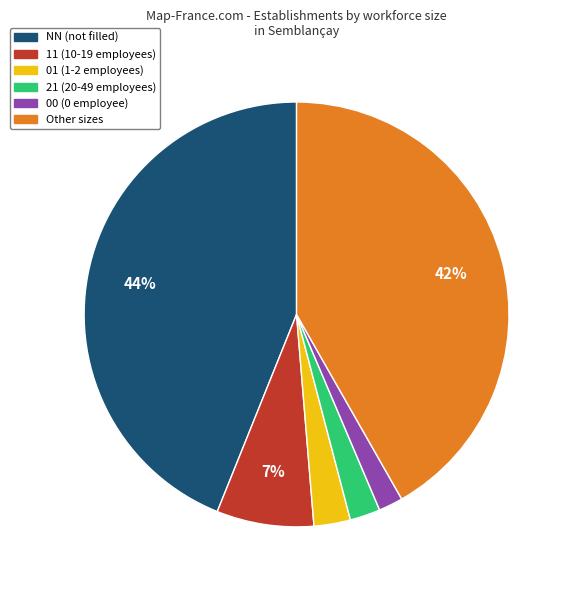

Is there a majority slice in this chart?

No